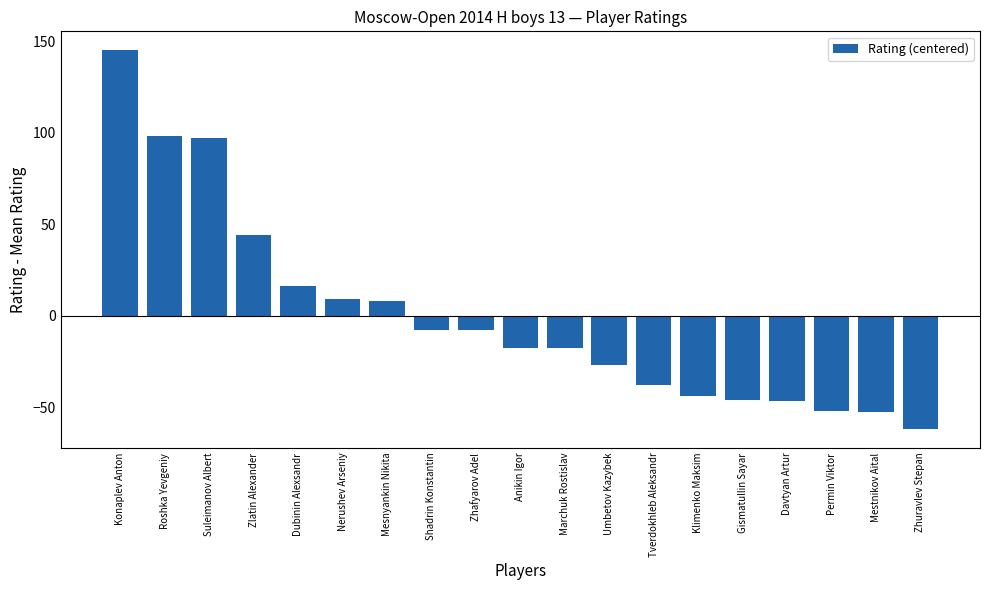

What is the sum of the values at Roshka Yevgeniy and Mestnikov Aital?

45.4